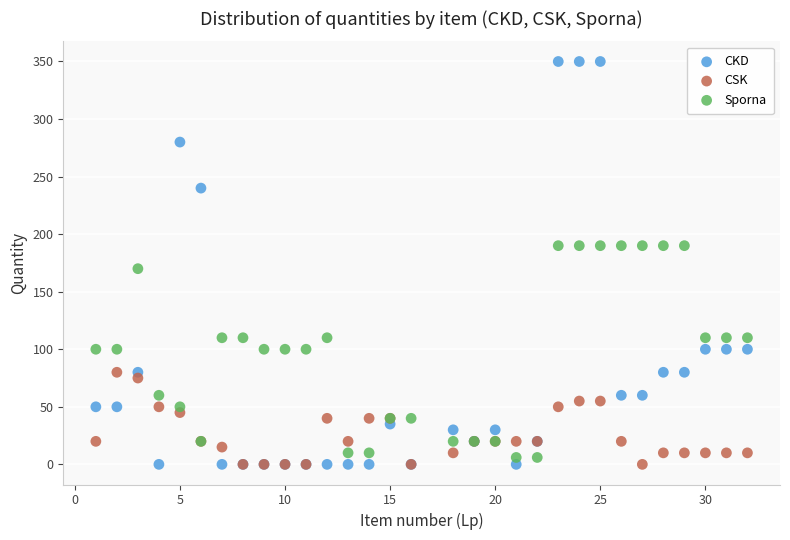

In the CKD series, what Y value is closest to 175?

240